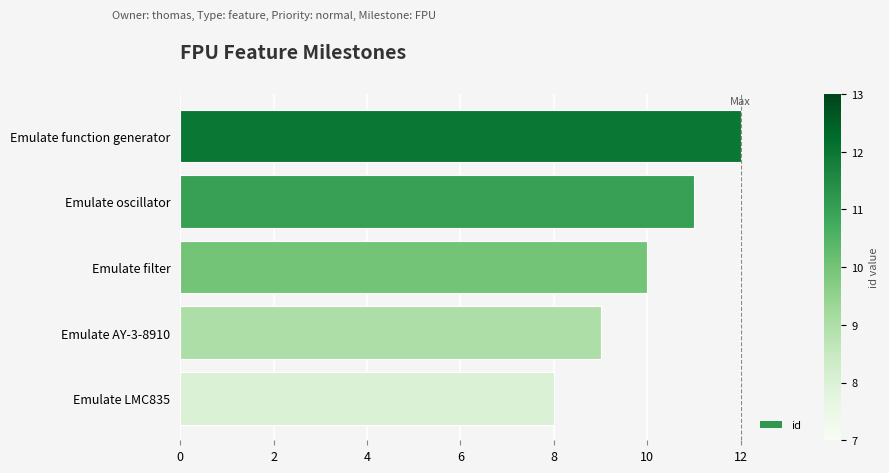

List the labels in order of value, smallest first.

Emulate LMC835, Emulate AY-3-8910, Emulate filter, Emulate oscillator, Emulate function generator